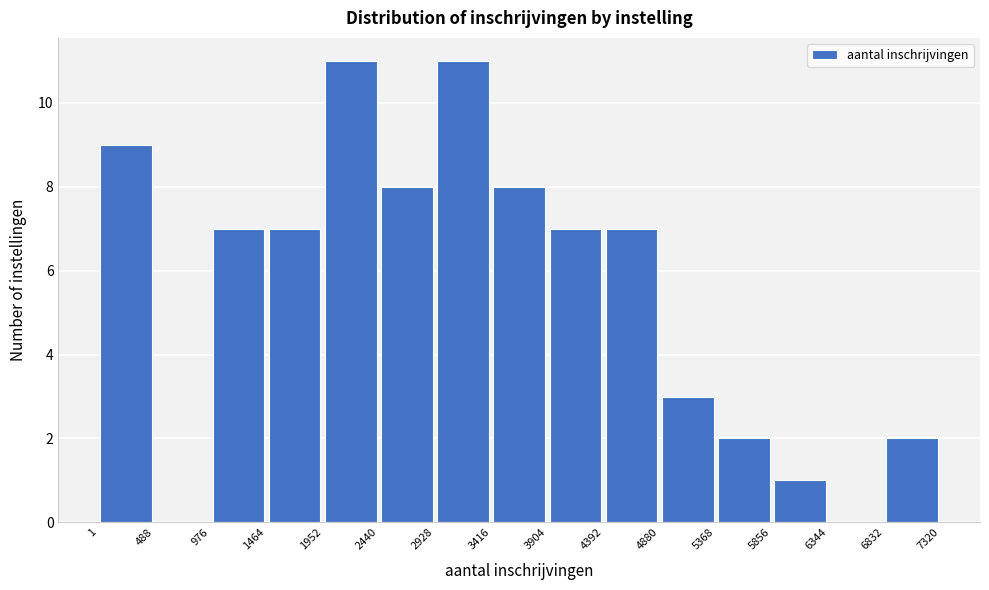

How tall is the bar that spans 1952 to 2440 on the x-axis? The values are not printed on the chart, so give them approximately, as read against the axis.

11